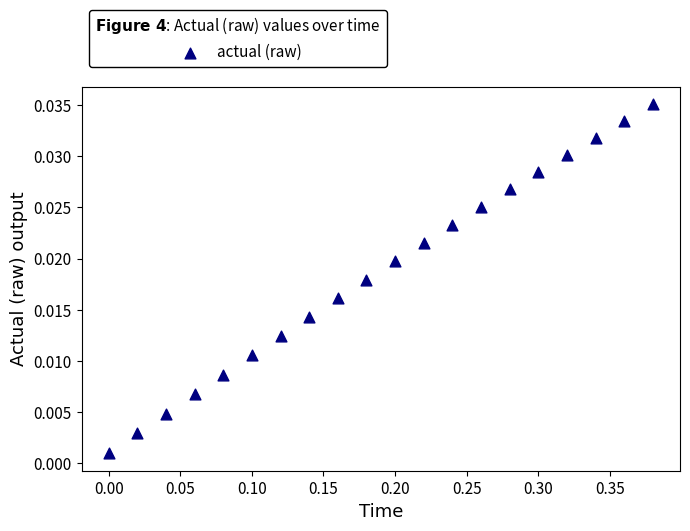

What is the range of X values (max minus min)?

0.4